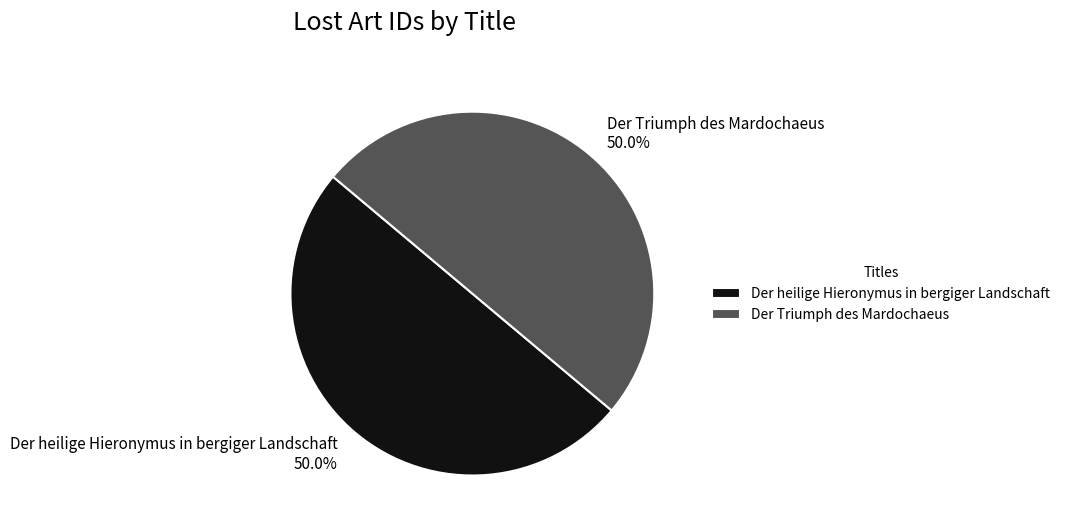

Approximately how many times larger is the value at Der heilige Hieronymus in bergiger Landschaft compared to Der Triumph des Mardochaeus?

1.0